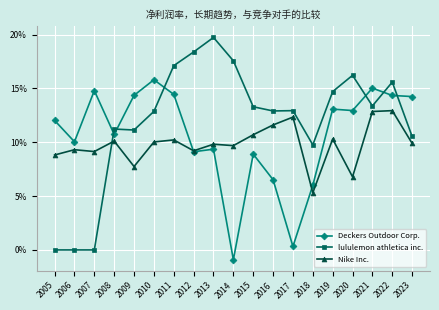

What are all the series names shown in the legend?

Deckers Outdoor Corp., lululemon athletica inc., Nike Inc.